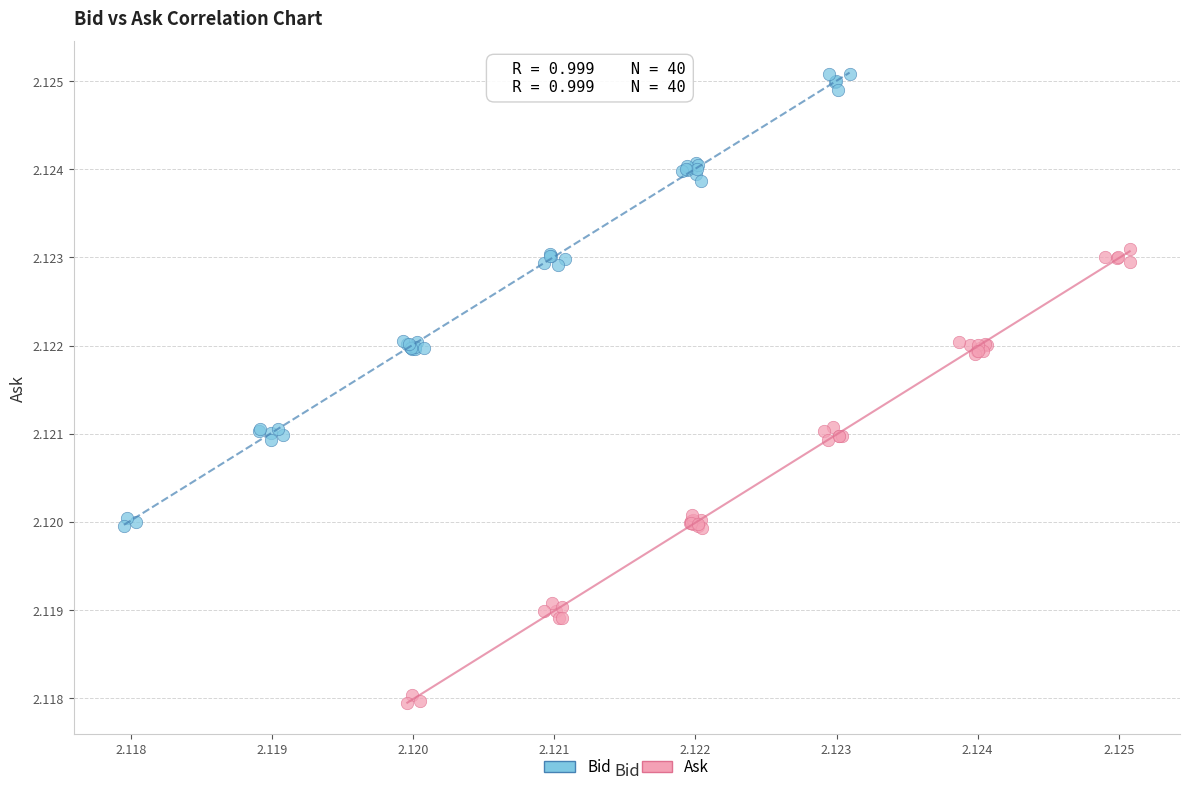

Which series contains the highest Y value?

Bid